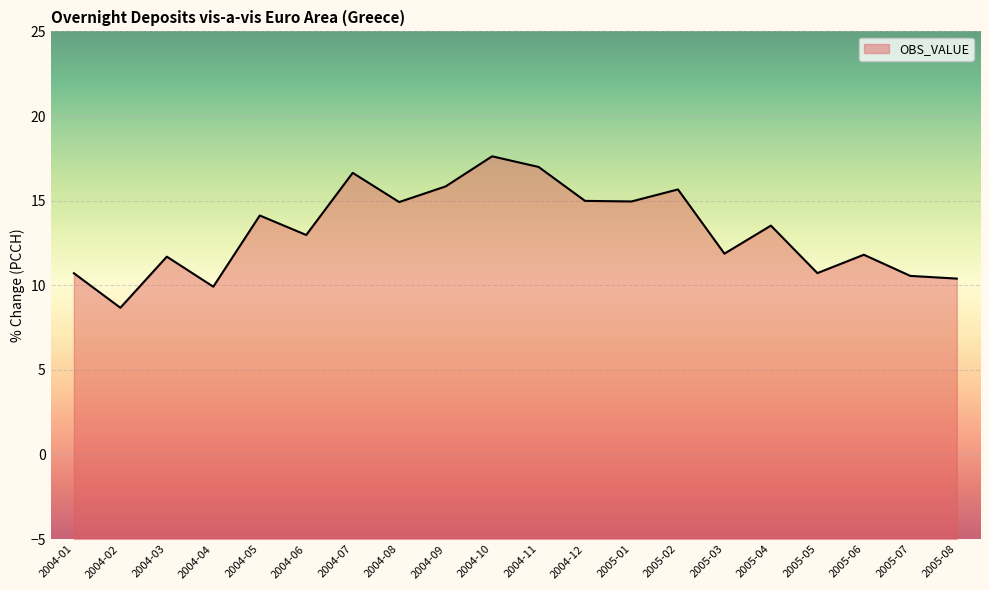

What is the ratio of the value at 2004-08 to the value at 2004-03?

1.3